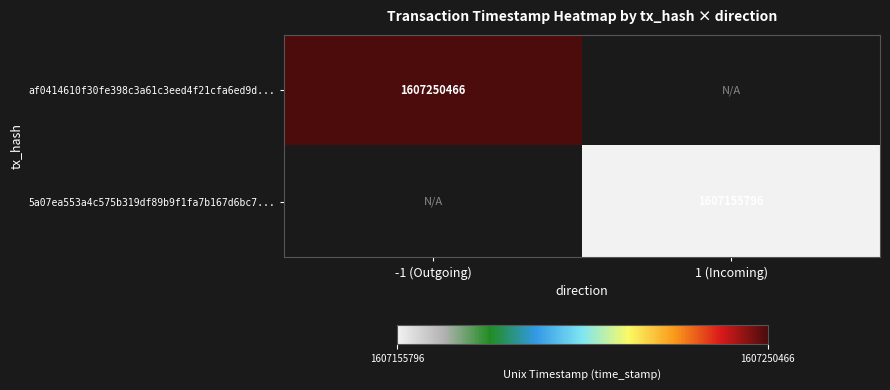

Is it true that 5a07ea553a4c575b319df89b9f1fa7b167d6bc7... equals 1607155796 at 1 (Incoming)?

True